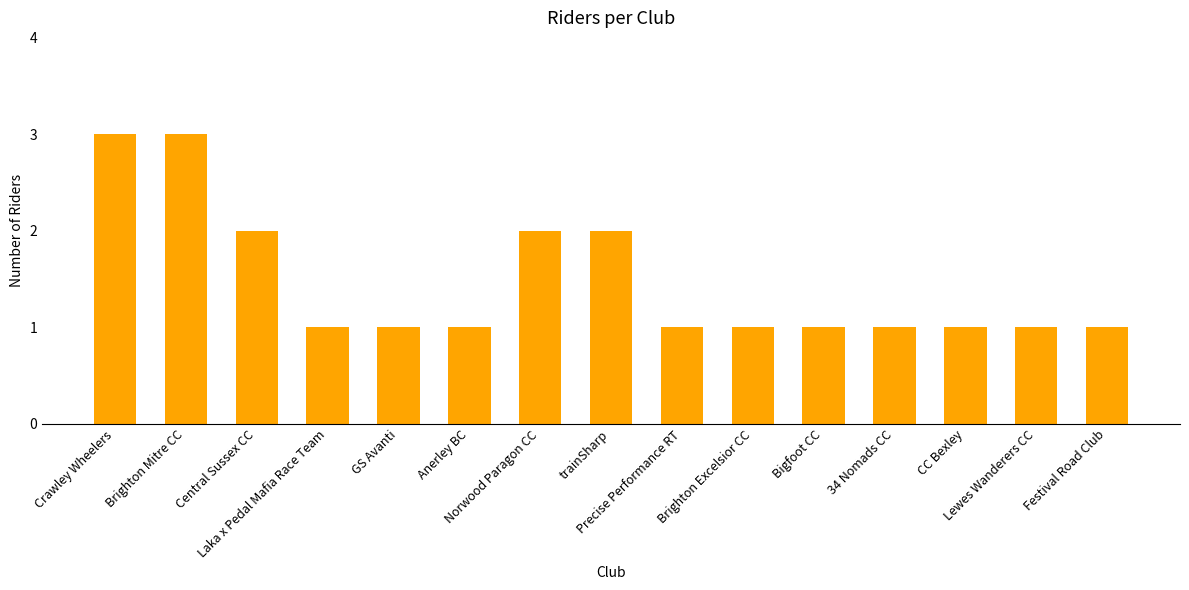

What is the greatest value displayed?

3